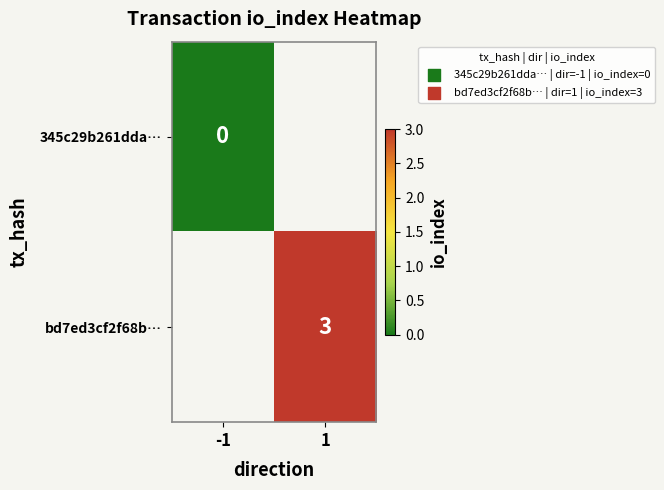

Is it true that bd7ed3cf2f68b… equals 4 at 1?

False